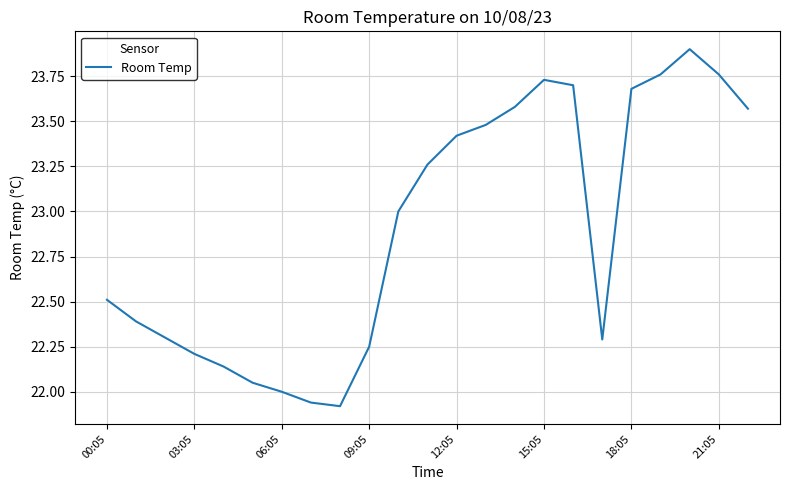

What is the maximum value shown in the chart?

23.9